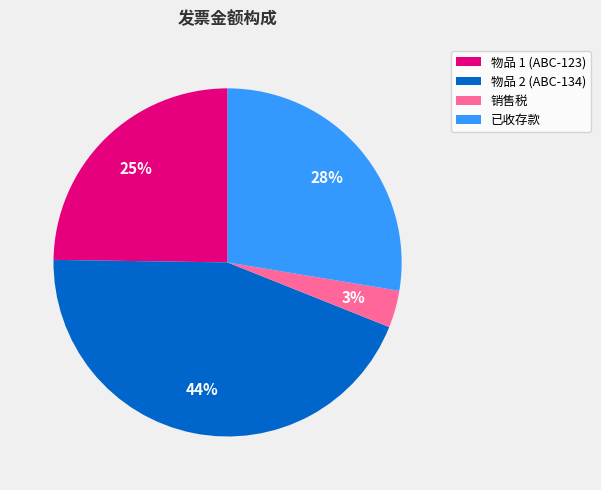

Between 物品 2 (ABC-134) and 销售税, which is larger?

物品 2 (ABC-134)